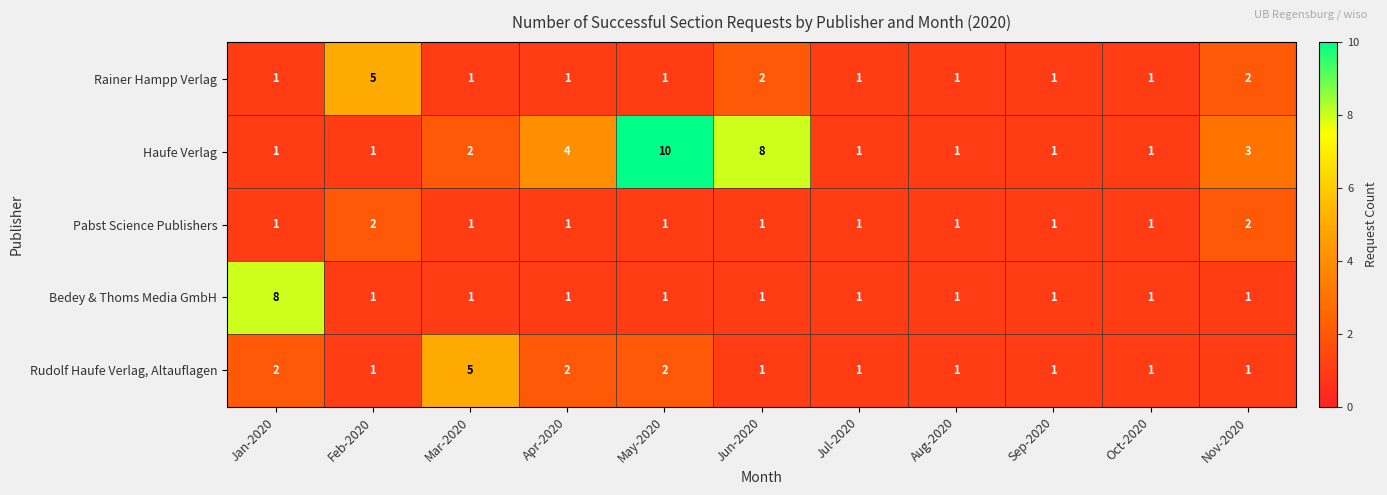

Between Jun-2020 and Oct-2020, which series saw the biggest shift?

Haufe Verlag